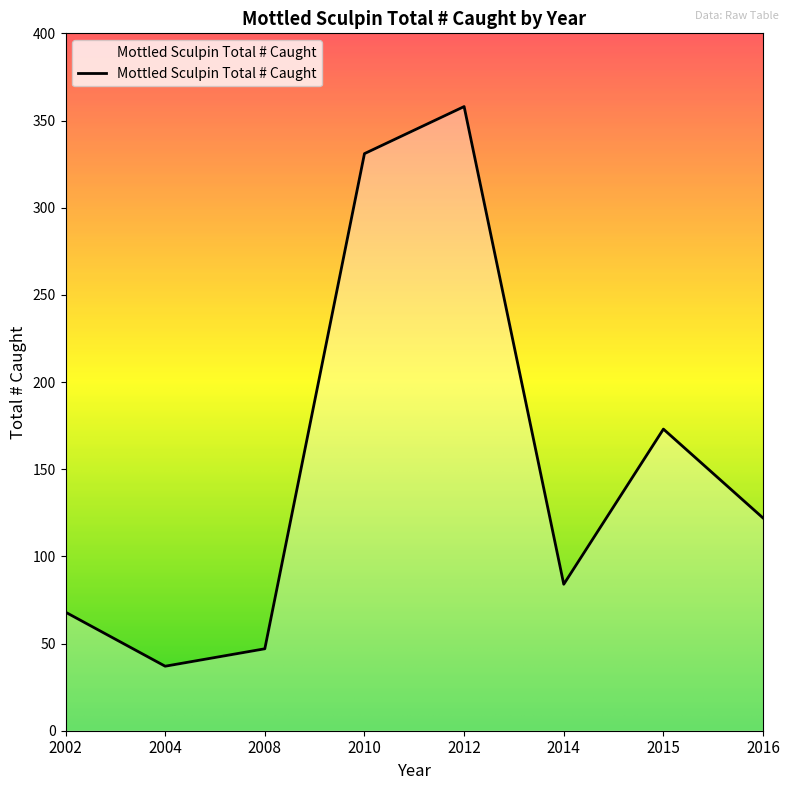

True or false: the data shows 11 at 2004.

False